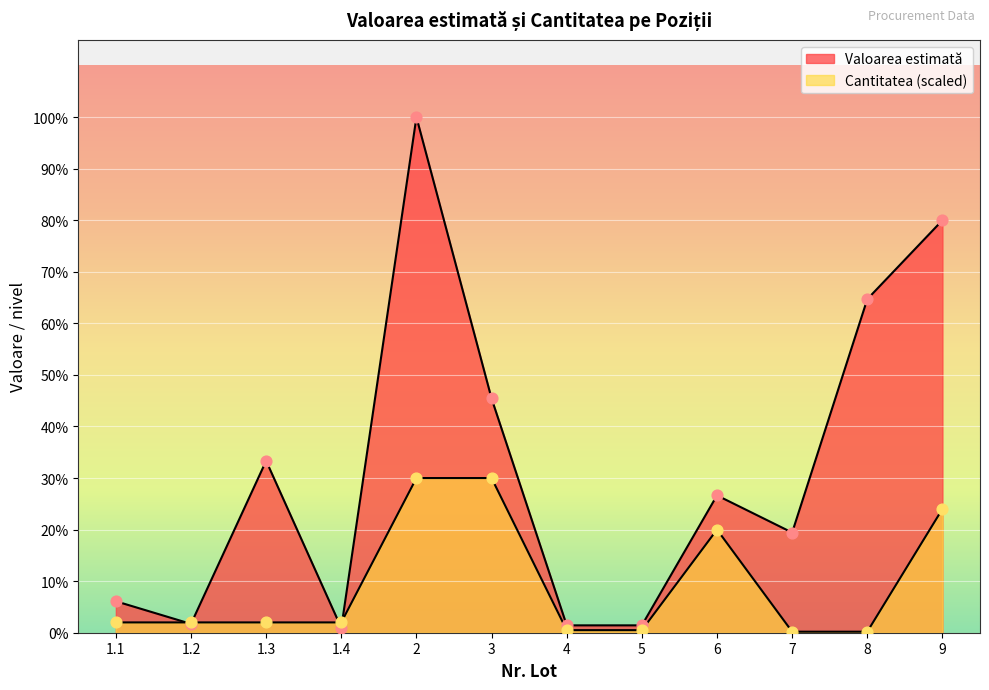

What are all the series names shown in the legend?

Valoarea estimată, Cantitatea